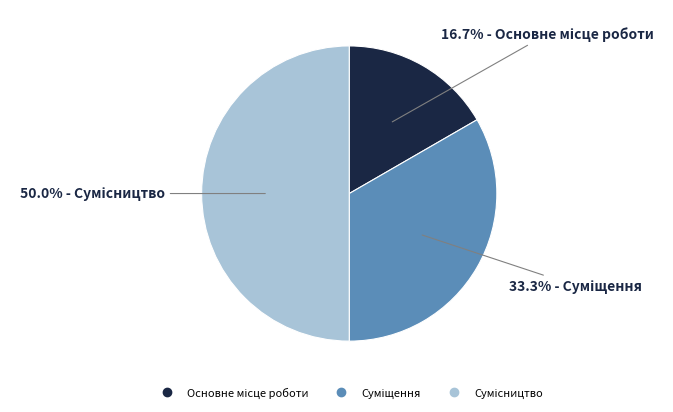

Count the number of slices in the pie.

3